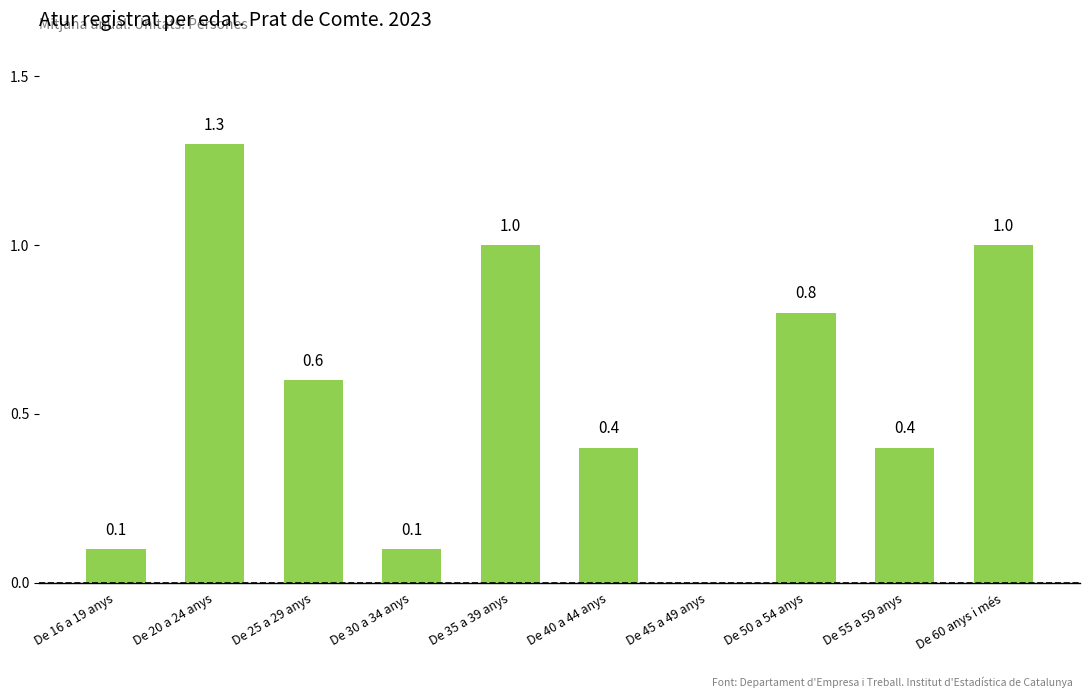

What is the sum of all values?

5.7